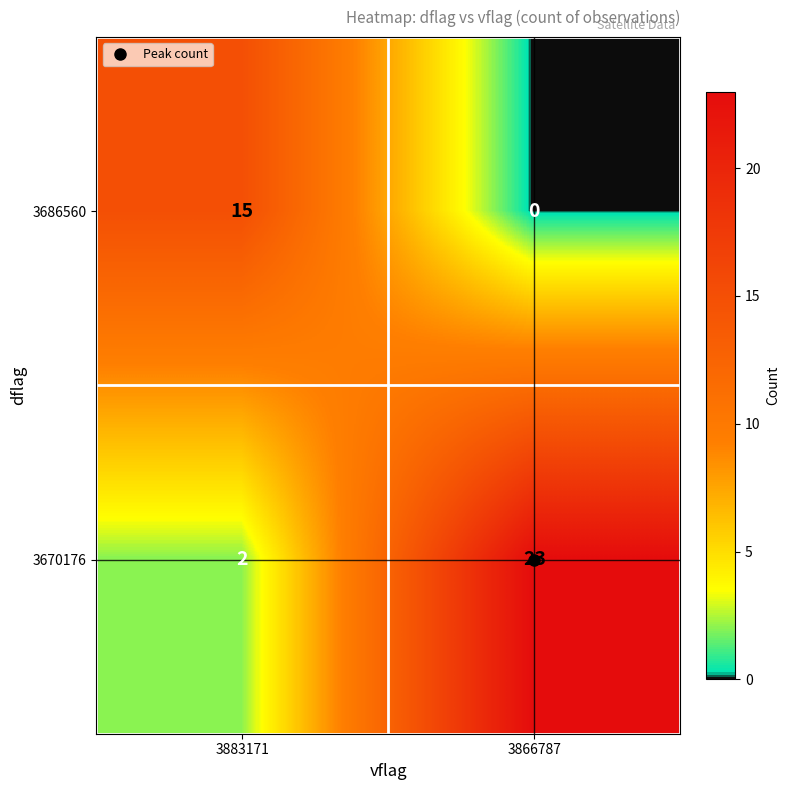

Which label corresponds to the largest value in the chart?

3866787